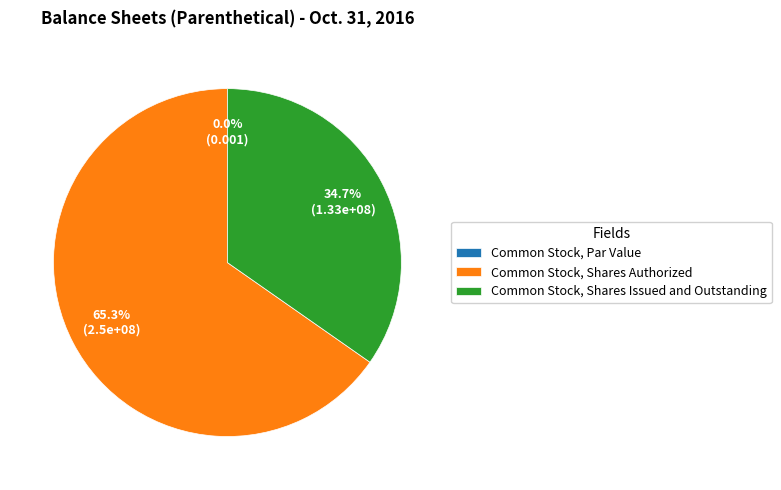

Which slice is the largest?

Common Stock, Shares Authorized